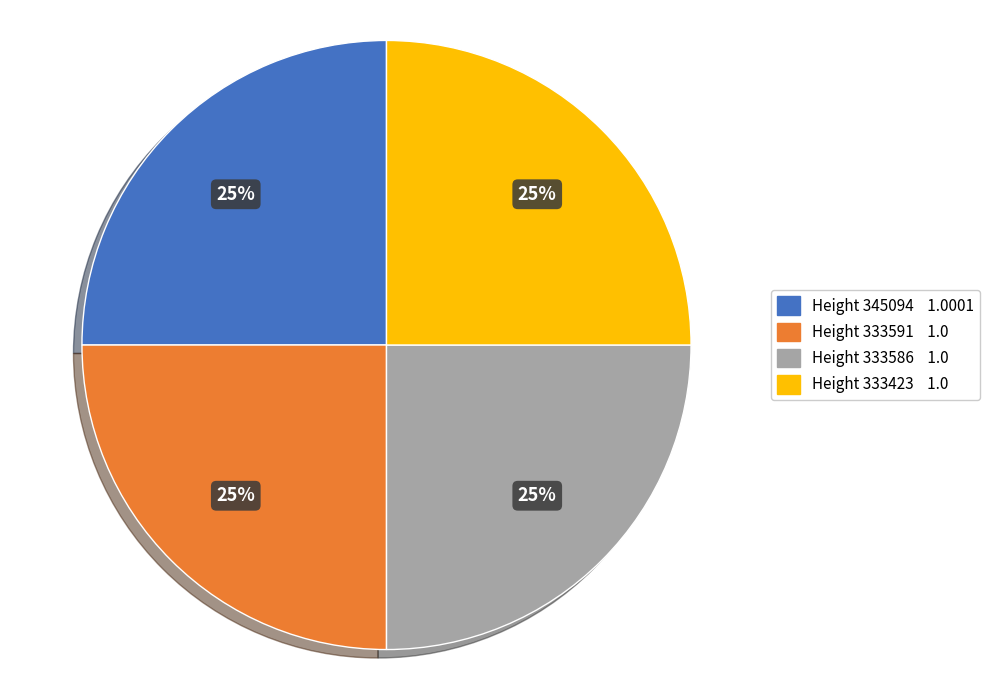

How many segments does this pie chart have?

4